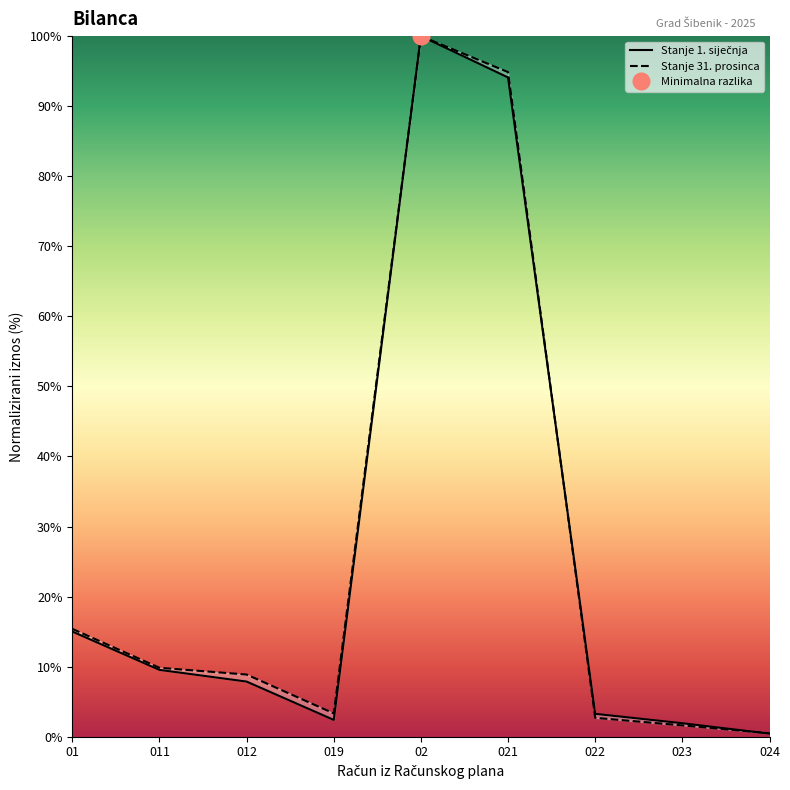

Where do Stanje 1. siječnja and Stanje 31. prosinca first cross each other?

021 and 022